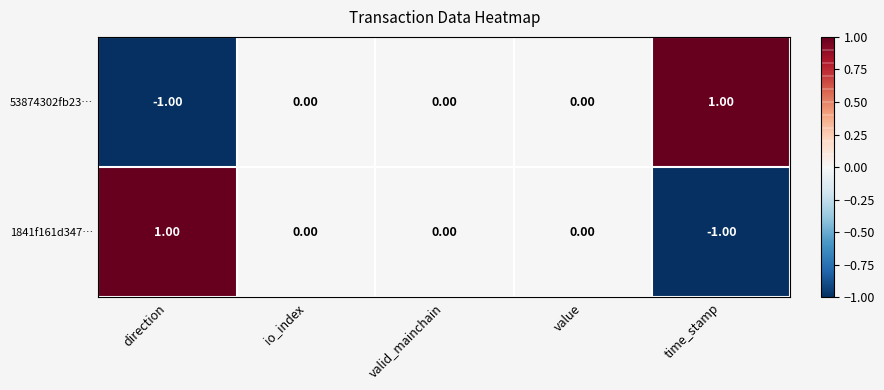

How many series are shown in this chart?

2